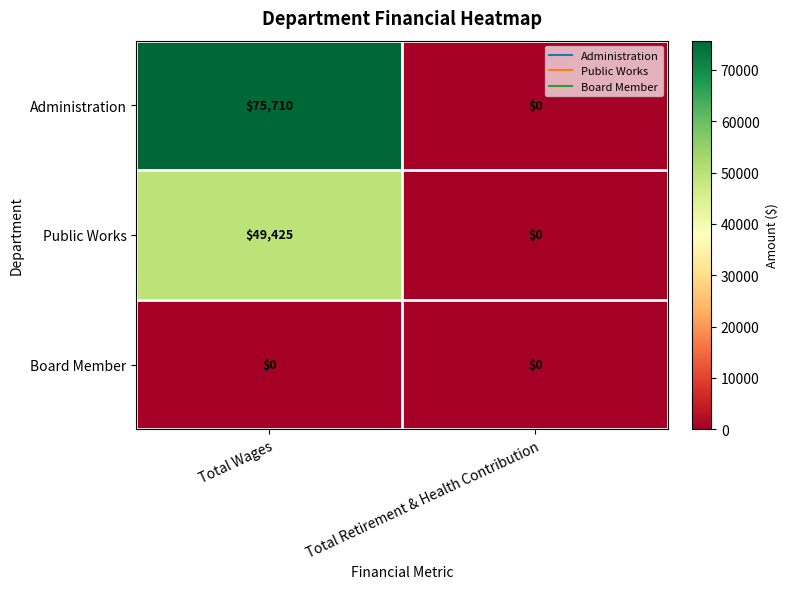

How many categories are shown in the chart?

2